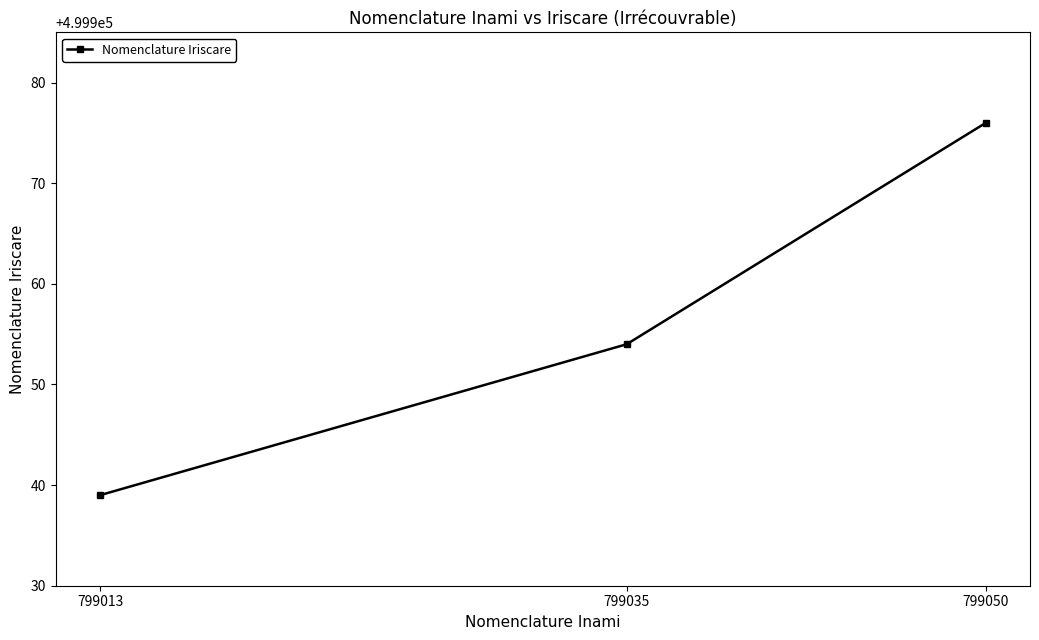

How many data points does each series have?

3